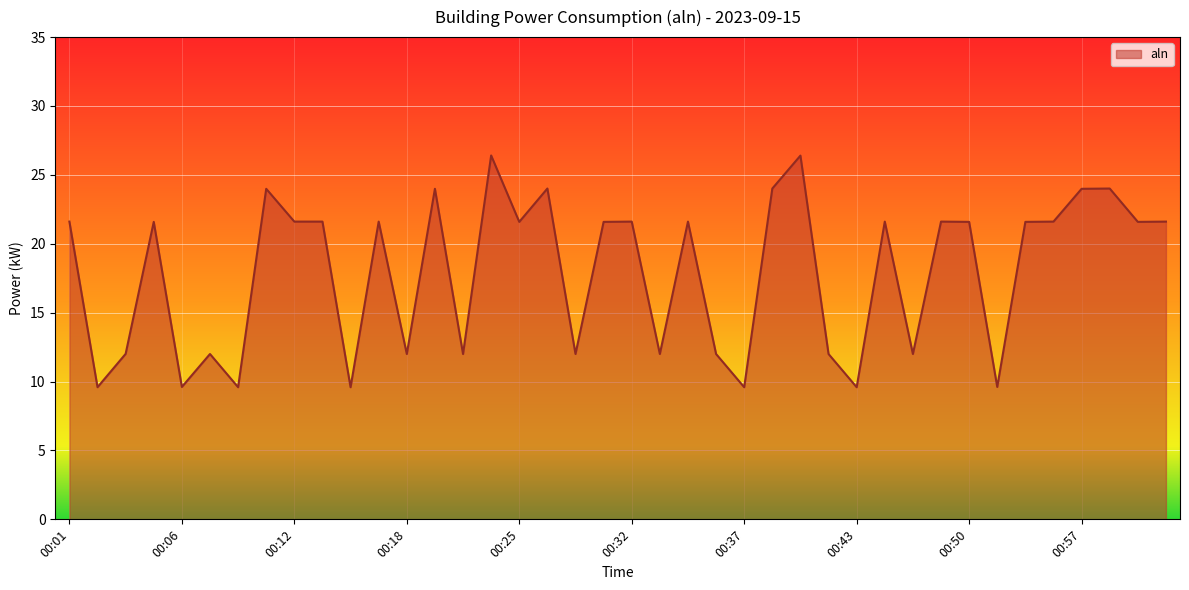

True or false: there are more than 0 points higher than both neighbors.

True